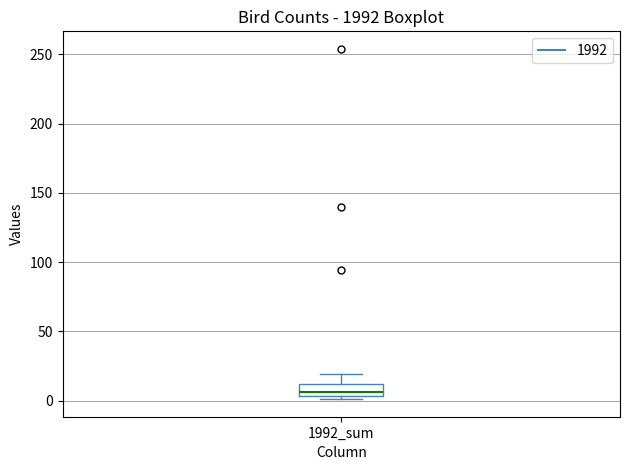

Transcribe this box plot: give where the median line is, the range the box spans, and where the two whiskers end, as read against the y-axis. The values are not printed on the chart, so give them approximately, as read against the axis.

median 5 (just above the box's lower edge), box 5 to 10, whiskers 0 to 20